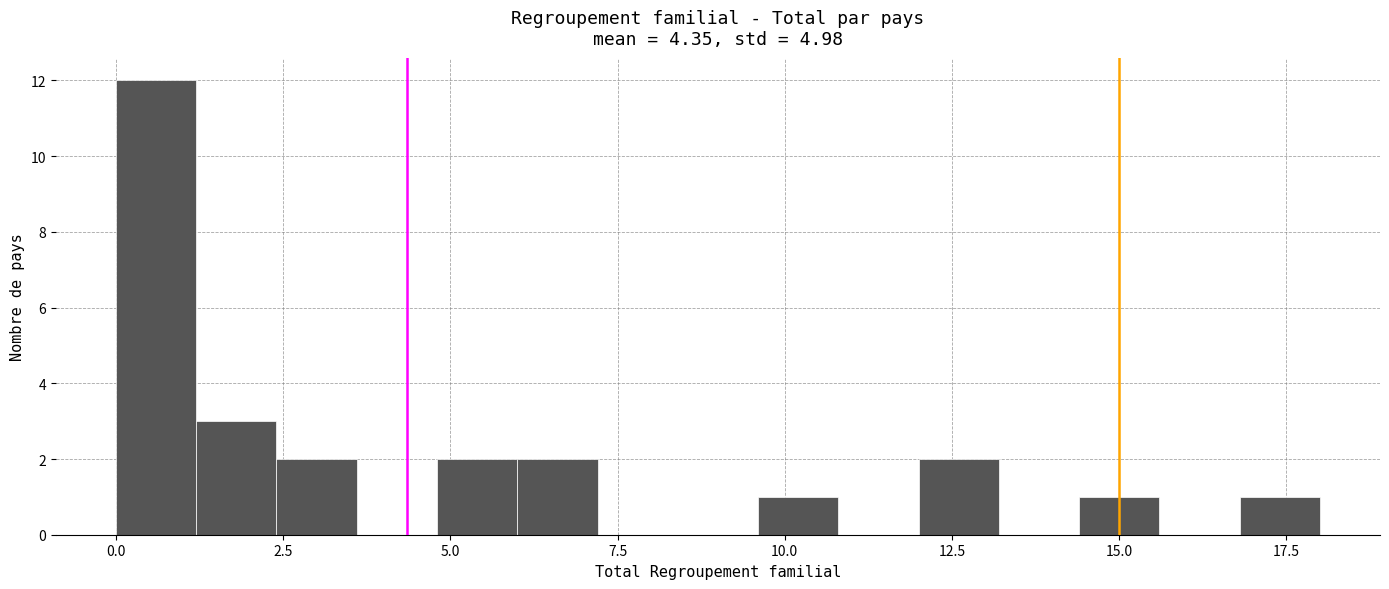

Read against the x-axis, roughly where is the centre of the tallest bar?

0.5